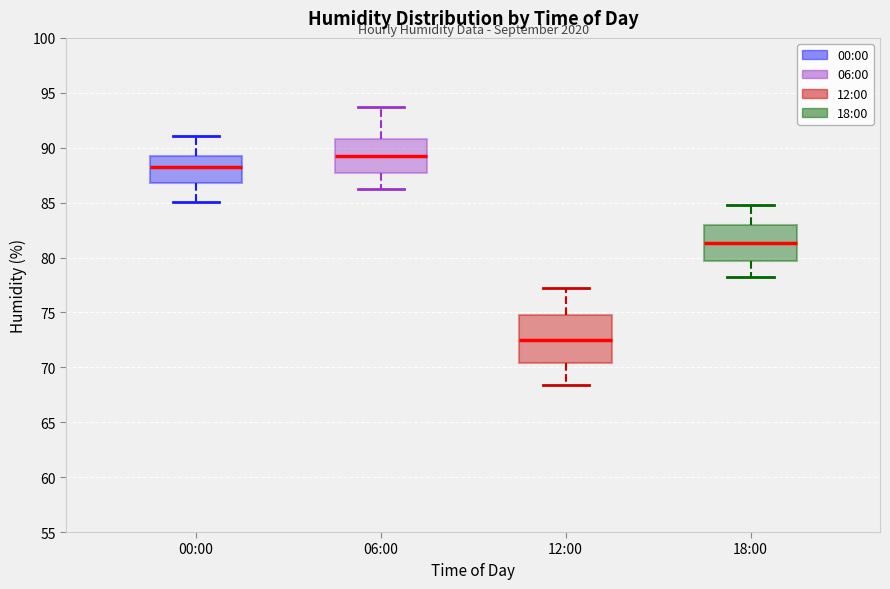

Comparing the boxes themselves (not the whiskers), which one is the tallest?

12:00